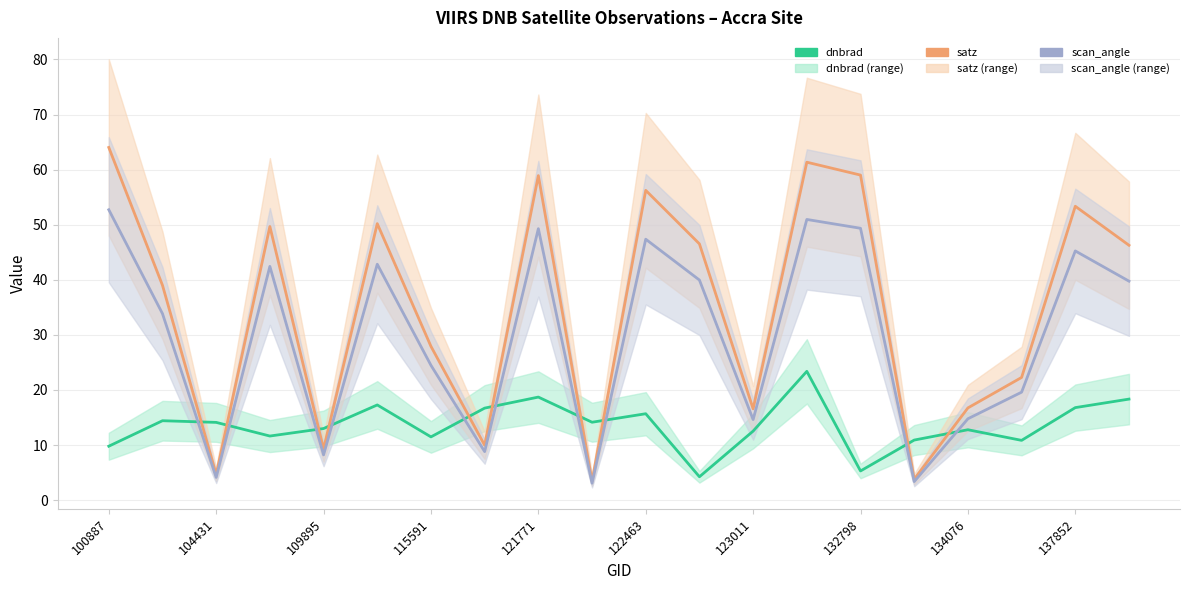

Rank the series by their maximum value, from lowest to highest.

dnbrad, scan_angle, satz